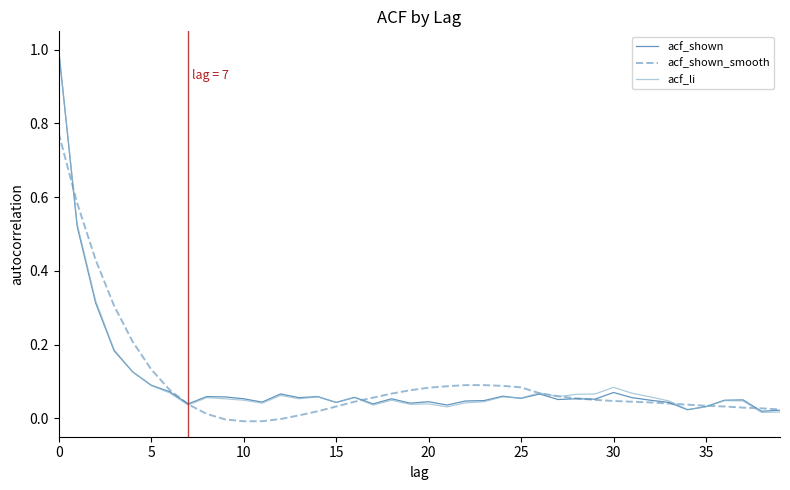

How many lines are shown in the chart?

3